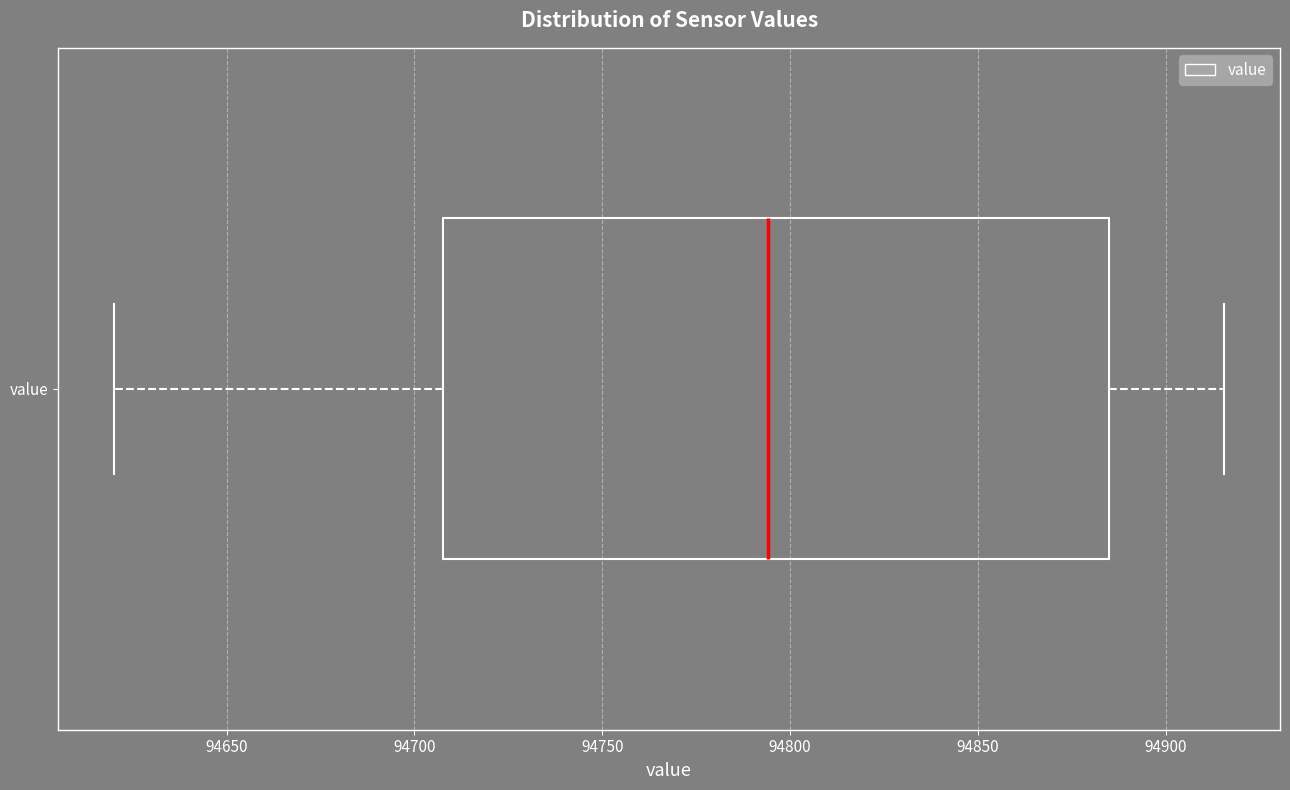

Where does the median line of the box for value sit on the x-axis? The values are not printed on the chart, so give them approximately, as read against the axis.

94795